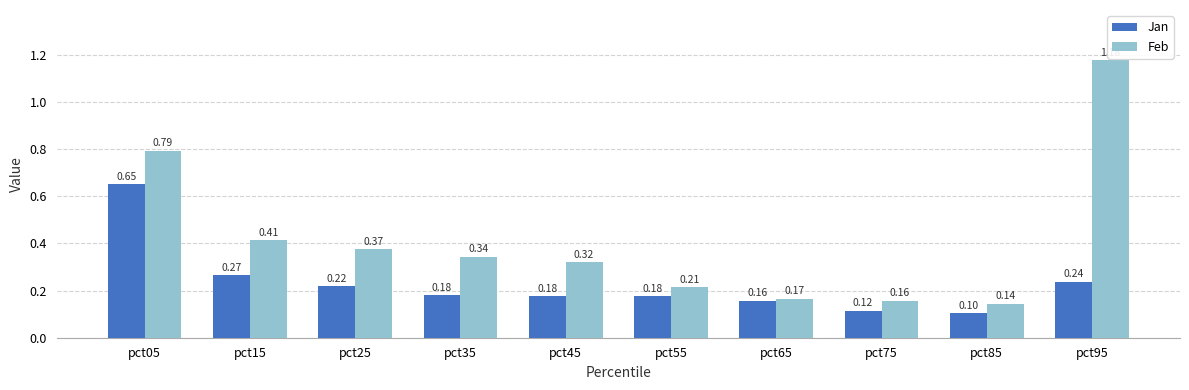

Which series has the largest total across all categories?

Feb